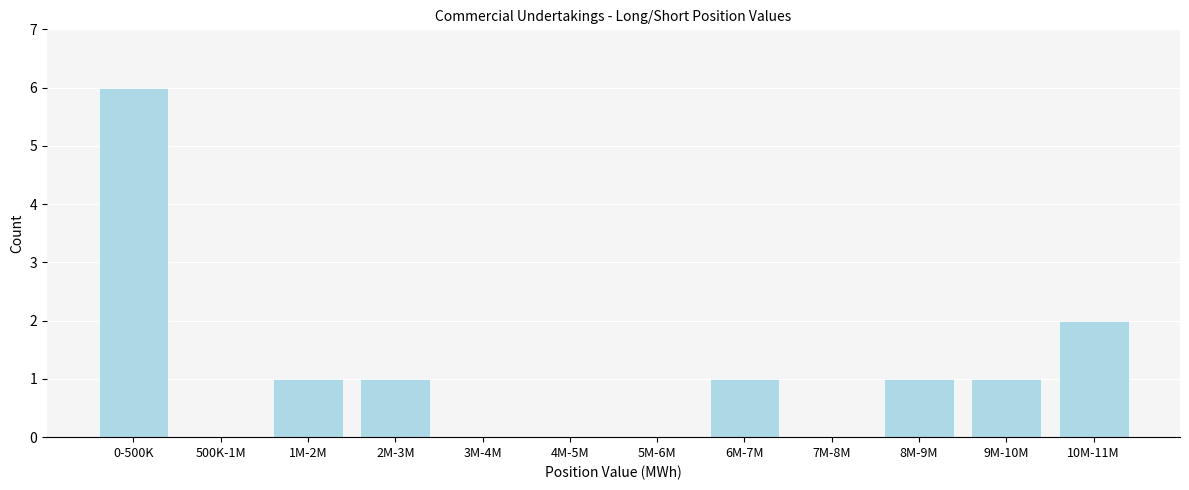

Reading left to right, extract all data points from this chart.

0-500K=6	500K-1M=0	1M-2M=1	2M-3M=1	3M-4M=0	4M-5M=0	5M-6M=0	6M-7M=1	7M-8M=0	8M-9M=1	9M-10M=1	10M-11M=2